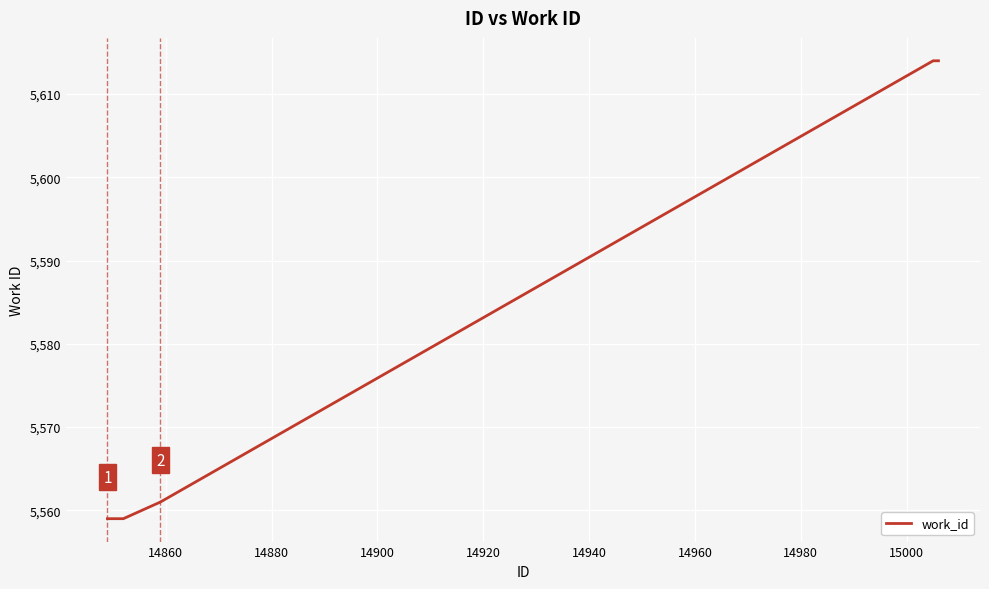

Count the number of data series in this chart.

1